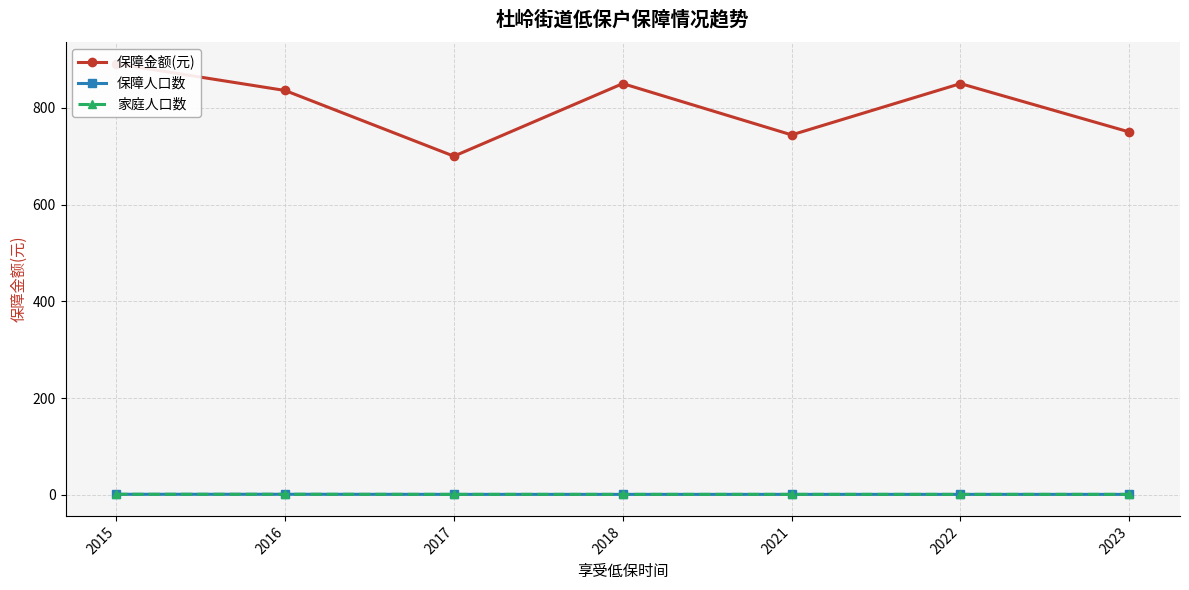

Reading left to right, list all the values displayed in this chart.

保障金额(元): 890.9	835.8	700.0	850.0	744.0	850.0	750.0
保障人口数: 1.2	1.2	1.0	1.0	1.0	1.0	1.0
家庭人口数: 1.2	1.2	1.0	1.0	1.0	1.0	1.0